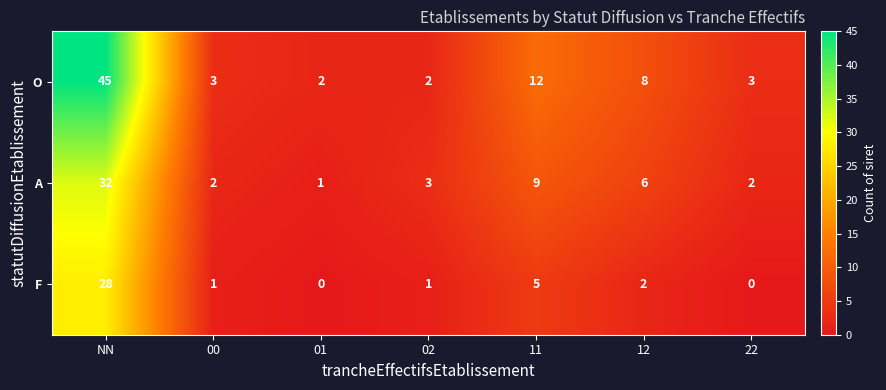

What is the maximum value for A?

32